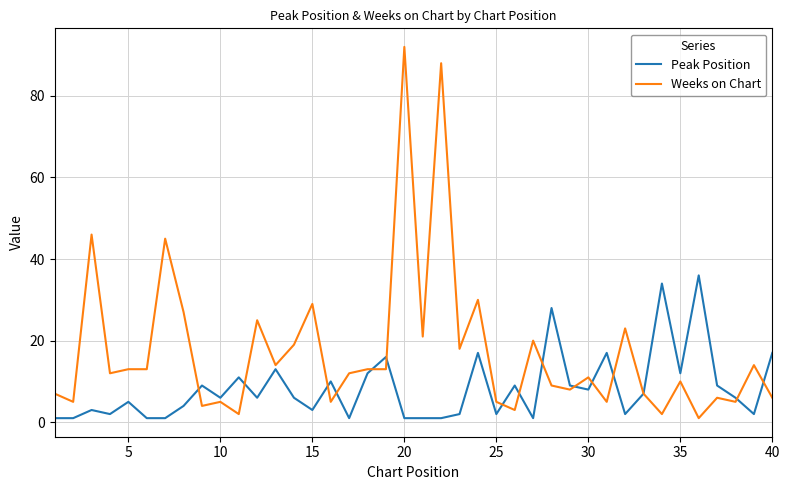

True or false: Weeks on Chart has more than 1 points higher than both neighbors.

True